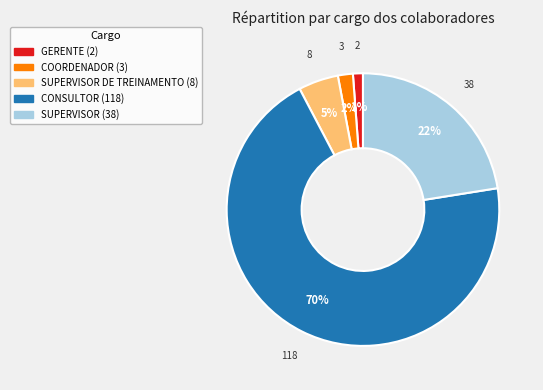

To the nearest percent, what is the average slice percentage?

20%